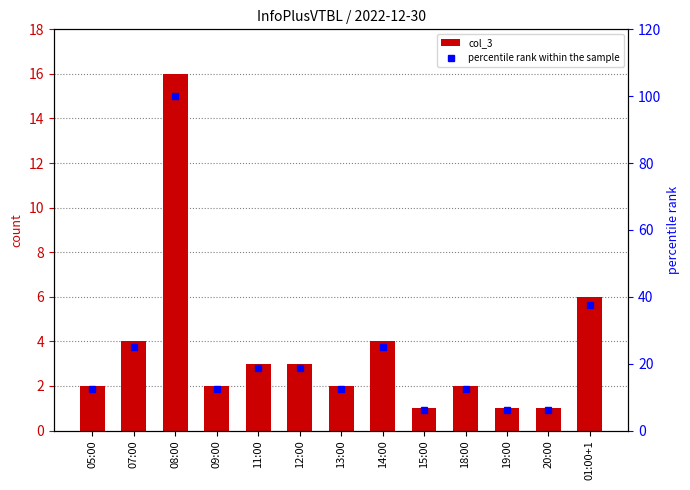

What is the spread (max minus min) of values at 13:00?

10.5